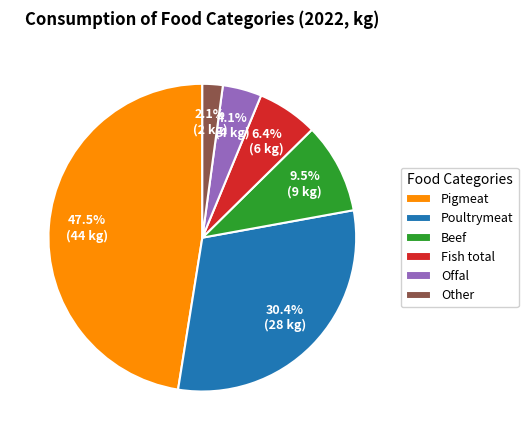

Is there a majority slice in this chart?

No